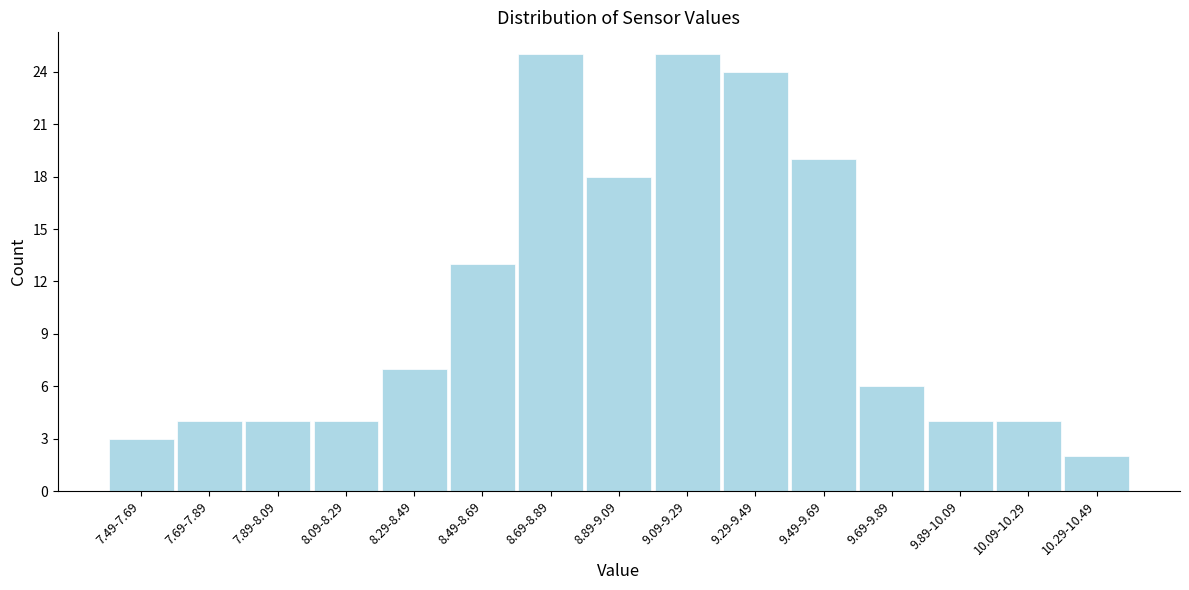

Reading left to right, transcribe all the data shown in this chart.

7.49-7.69=3	7.69-7.89=4	7.89-8.09=4	8.09-8.29=4	8.29-8.49=7	8.49-8.69=13	8.69-8.89=25	8.89-9.09=18	9.09-9.29=25	9.29-9.49=24	9.49-9.69=19	9.69-9.89=6	9.89-10.09=4	10.09-10.29=4	10.29-10.49=2